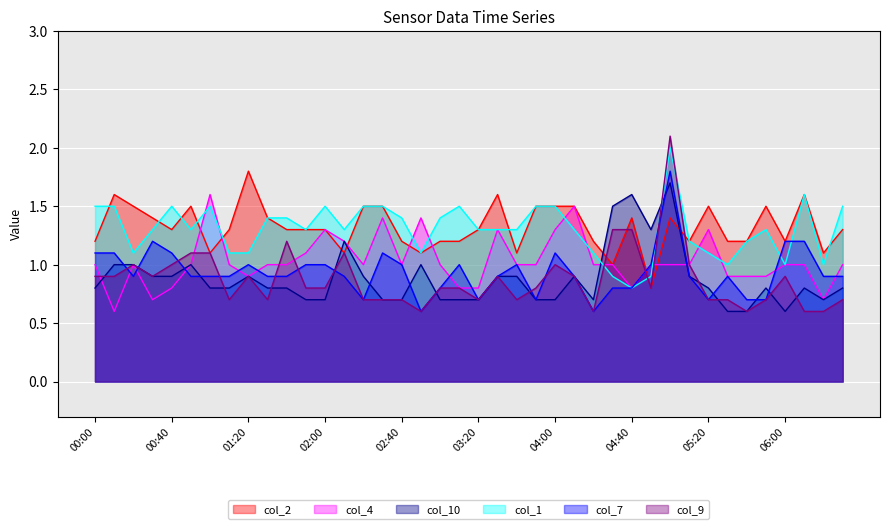

Is the value of col_9 at 04:00 greater than the value of col_1 at 05:50?

No